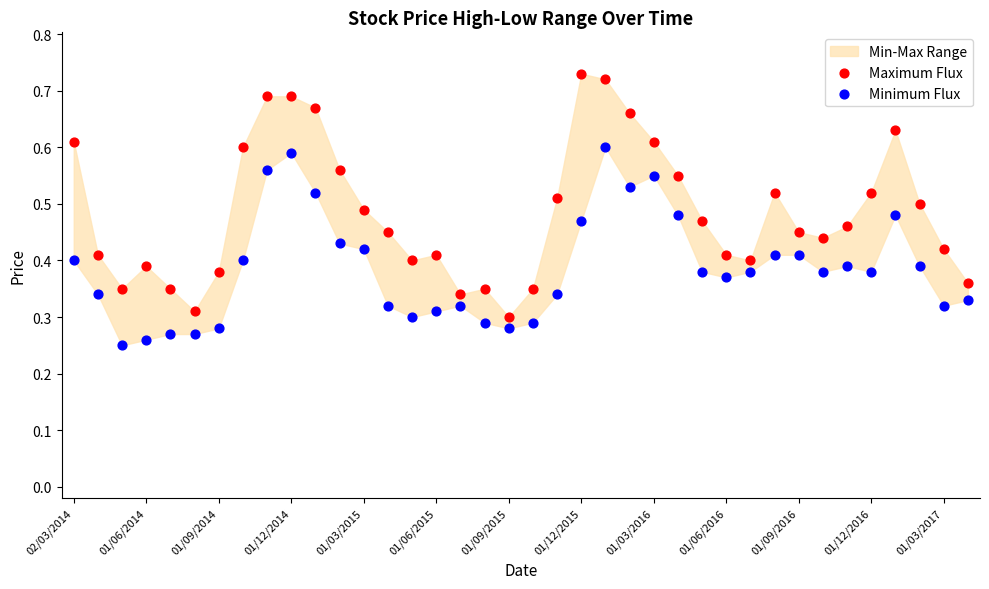

Which series reaches the minimum Y coordinate?

Minimum Flux